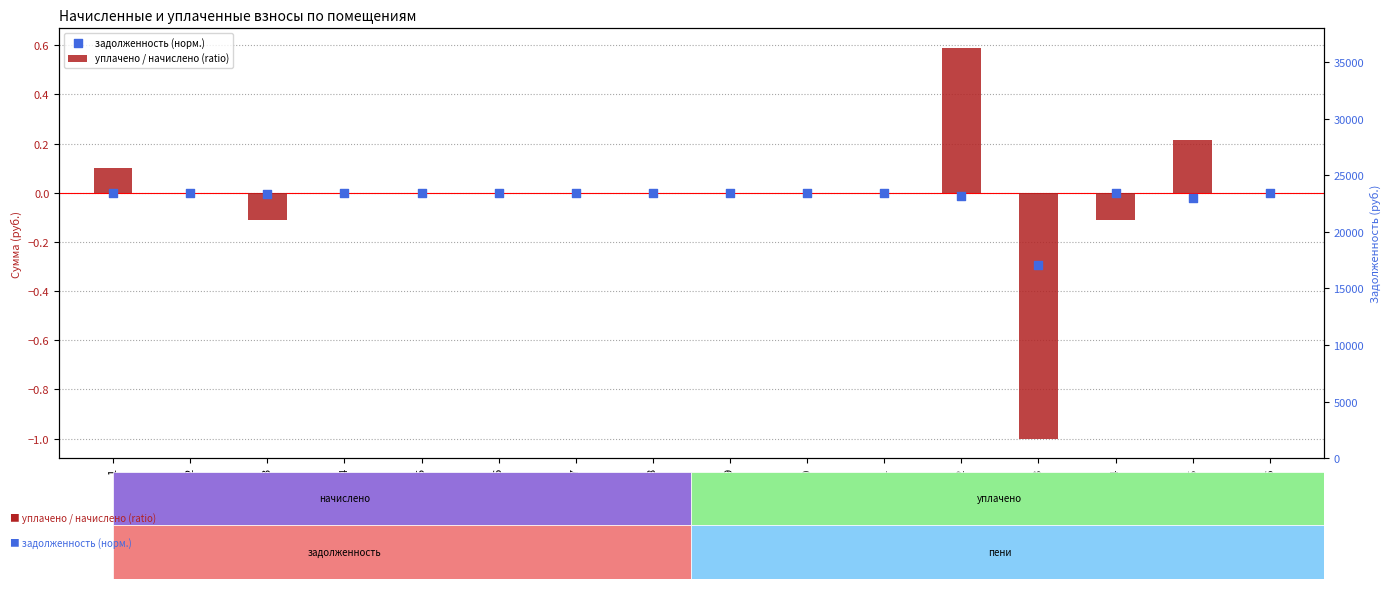

Which series reaches the maximum Y coordinate?

уплачено / начислено (ratio)